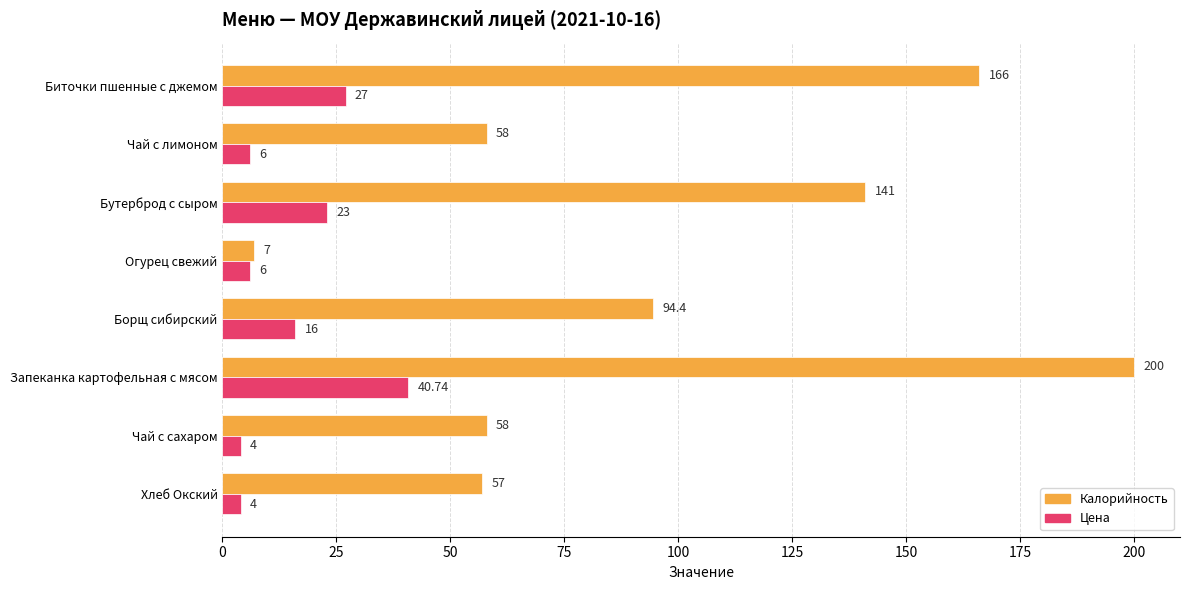

Rank the series at Чай с сахаром from lowest to highest value.

Цена, Калорийность